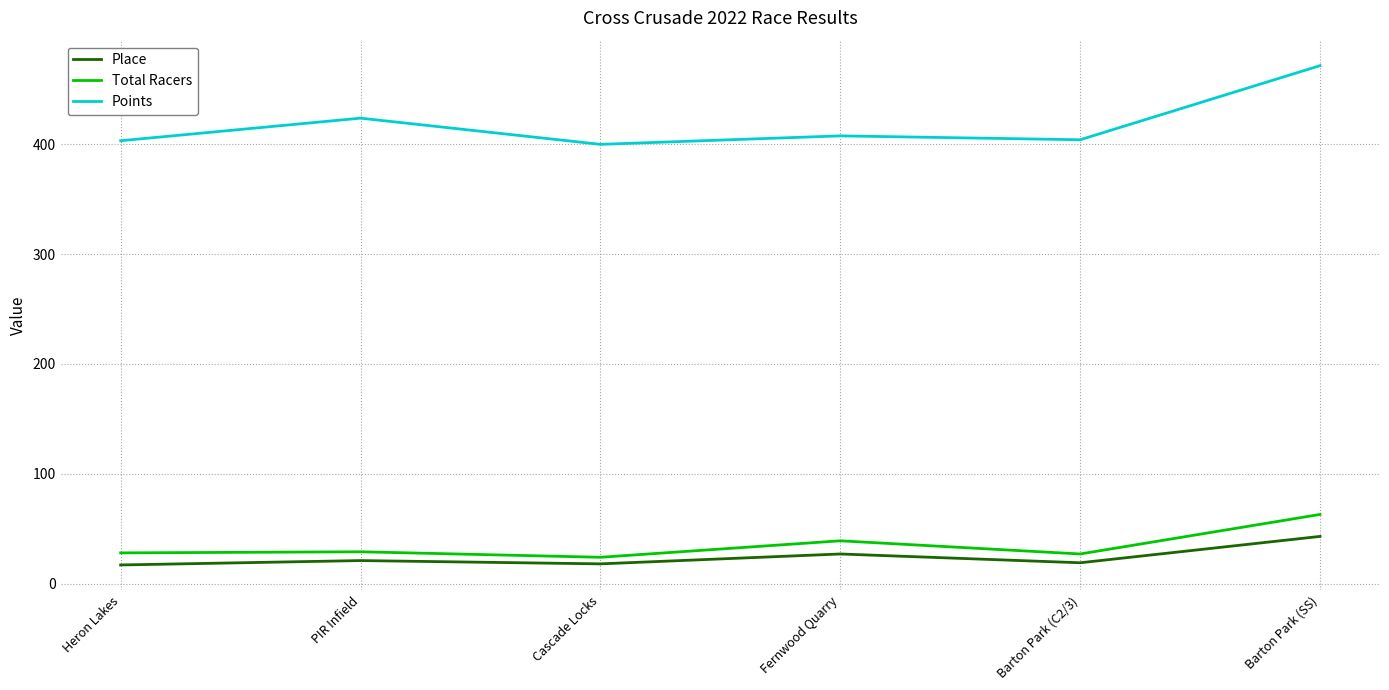

Which series has the widest spread of values?

Points